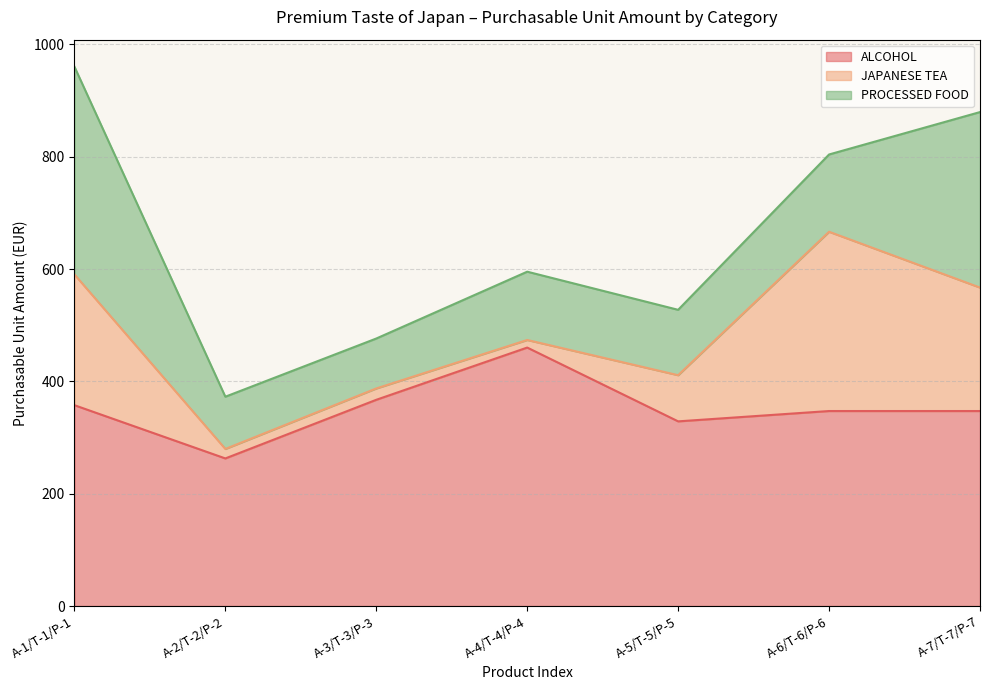

Where is the first local maximum for PROCESSED FOOD?

A-4/T-4/P-4